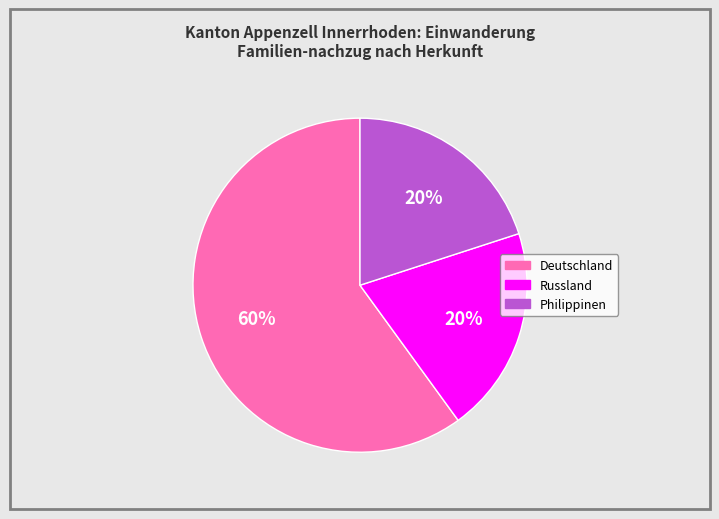

Is there a majority slice in this chart?

Yes